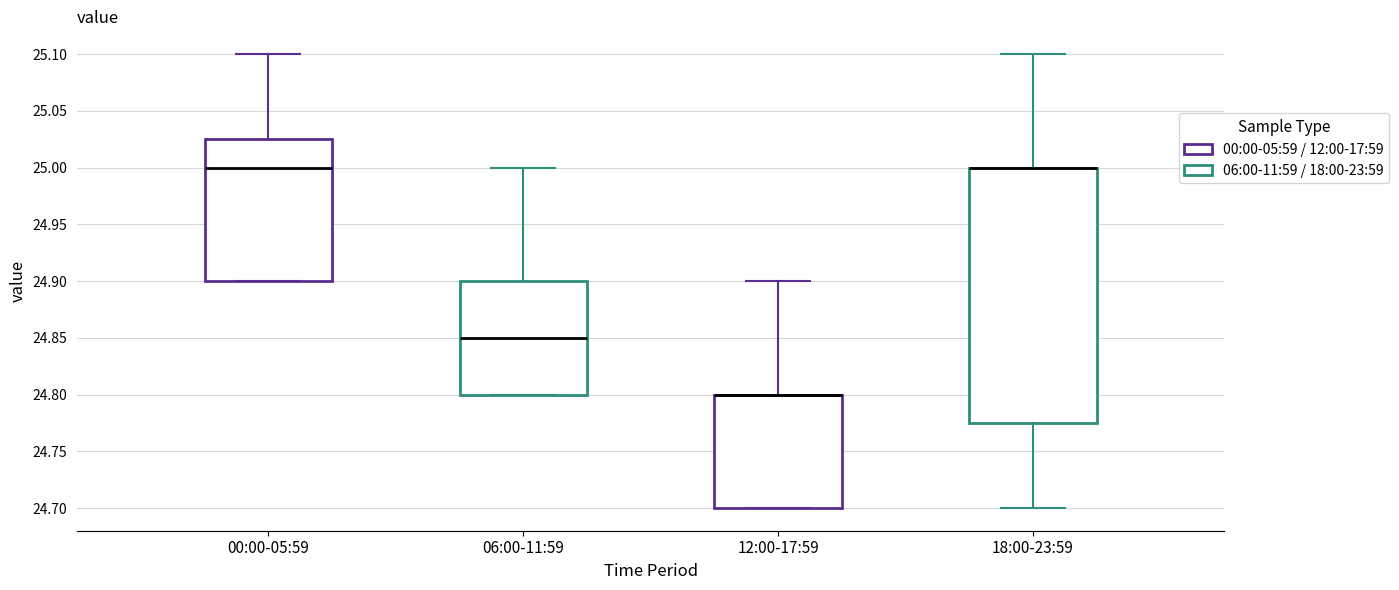

Comparing the boxes themselves (not the whiskers), which one is the tallest?

18:00-23:59